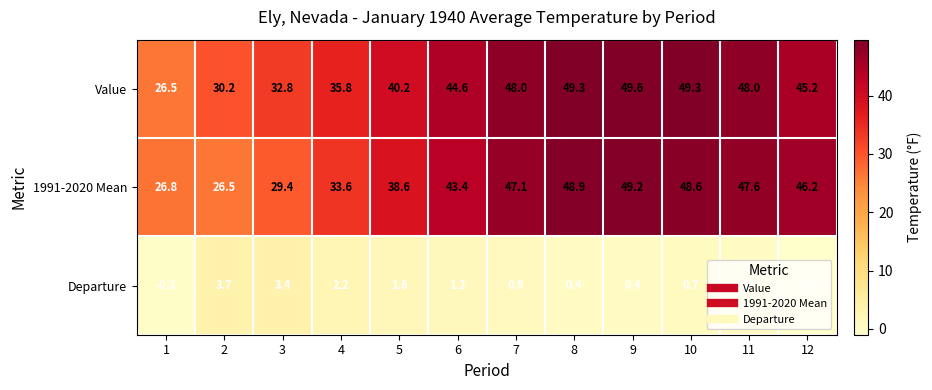

List the series in order of their peak value, highest first.

Value, 1991-2020 Mean, Departure